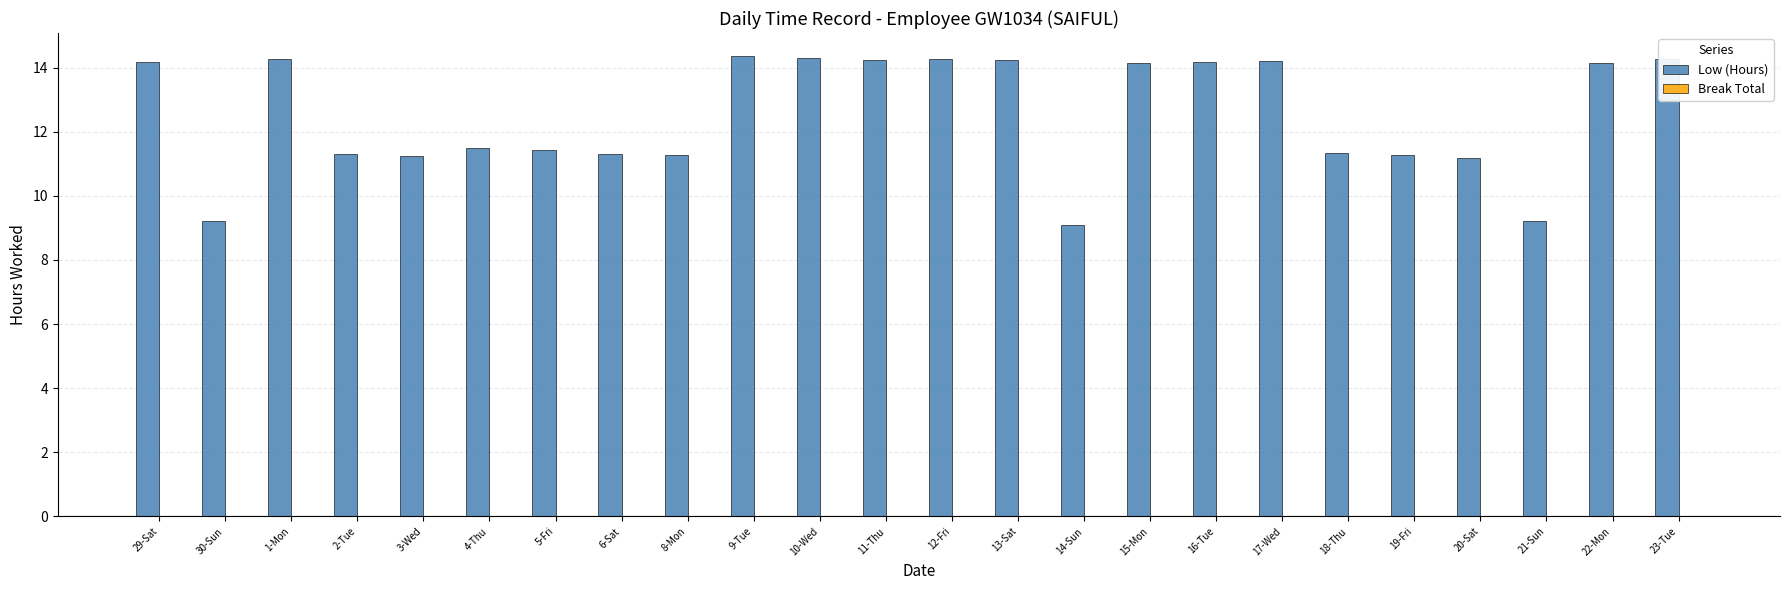

What is the change in value from 6-Sat to 10-Wed?

+3.0